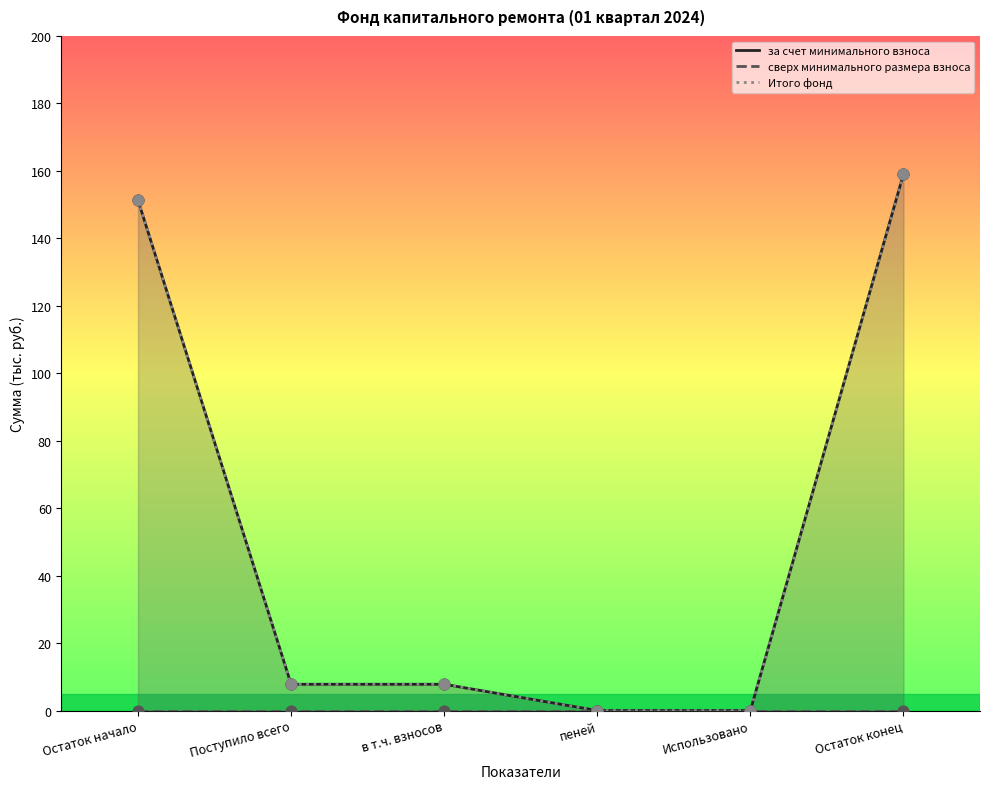

At which category is the sum across all series the highest?

Остаток конец